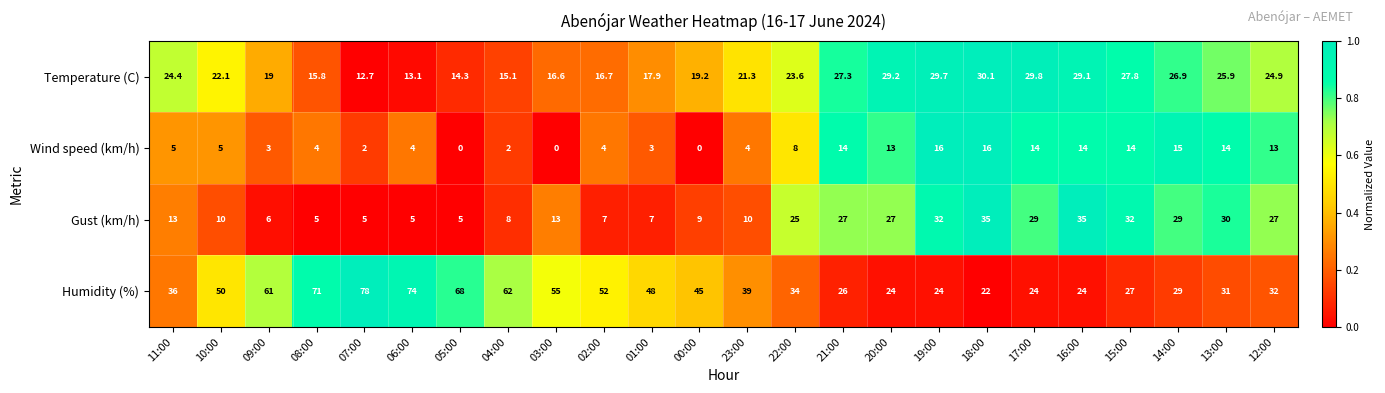

Count the number of data series in this chart.

4